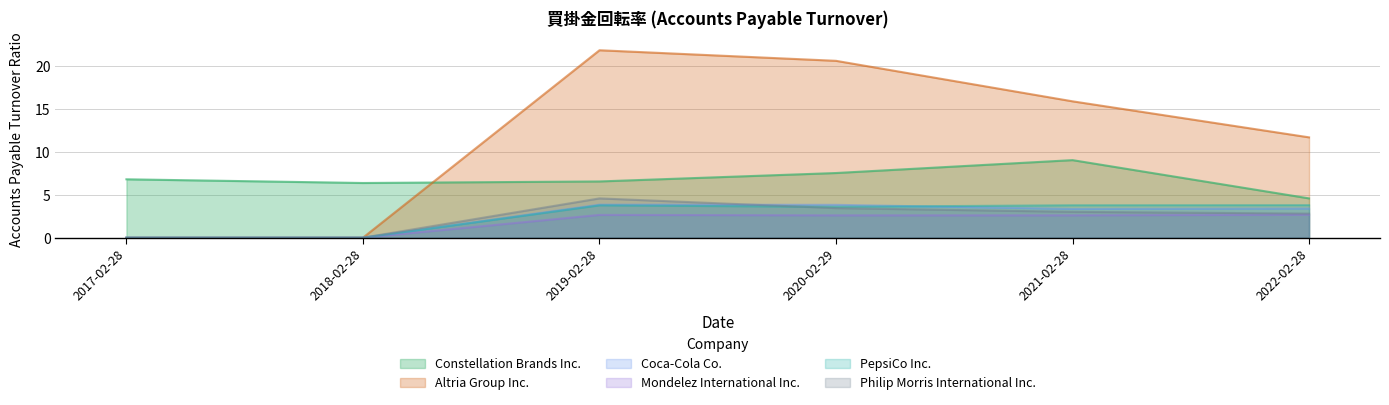

At how many categories does at least one series exceed 20?

2